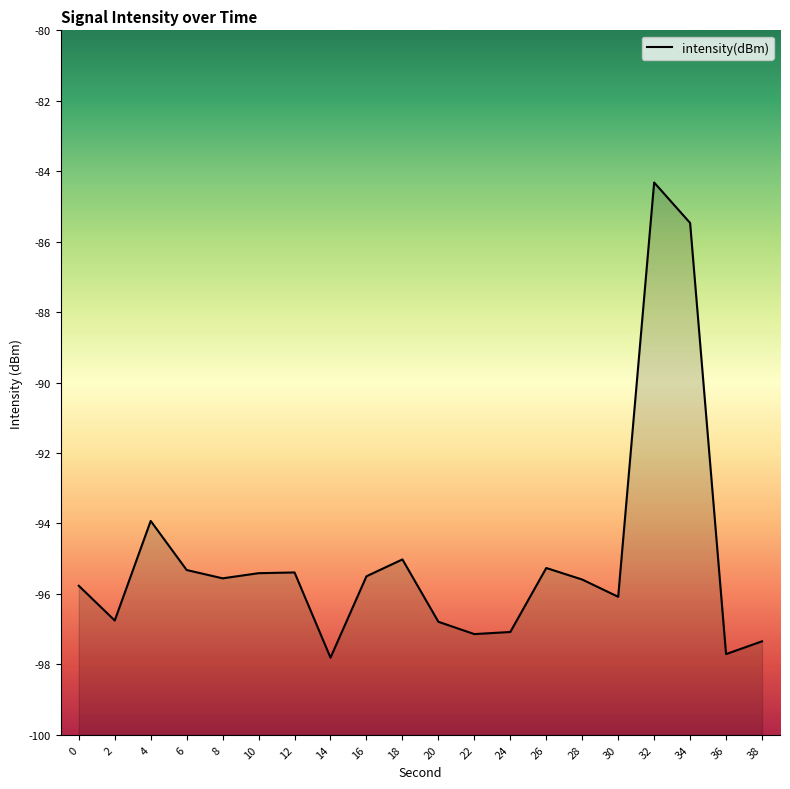

Rank the categories by value from lowest to highest.

14, 36, 38, 22, 24, 20, 2, 30, 0, 28, 8, 16, 10, 12, 6, 26, 18, 4, 34, 32